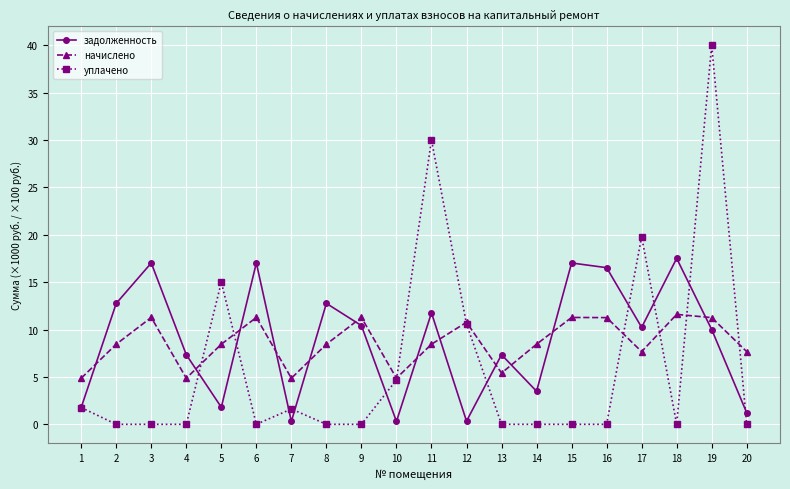

At which label is уплачено closest to 20?

17